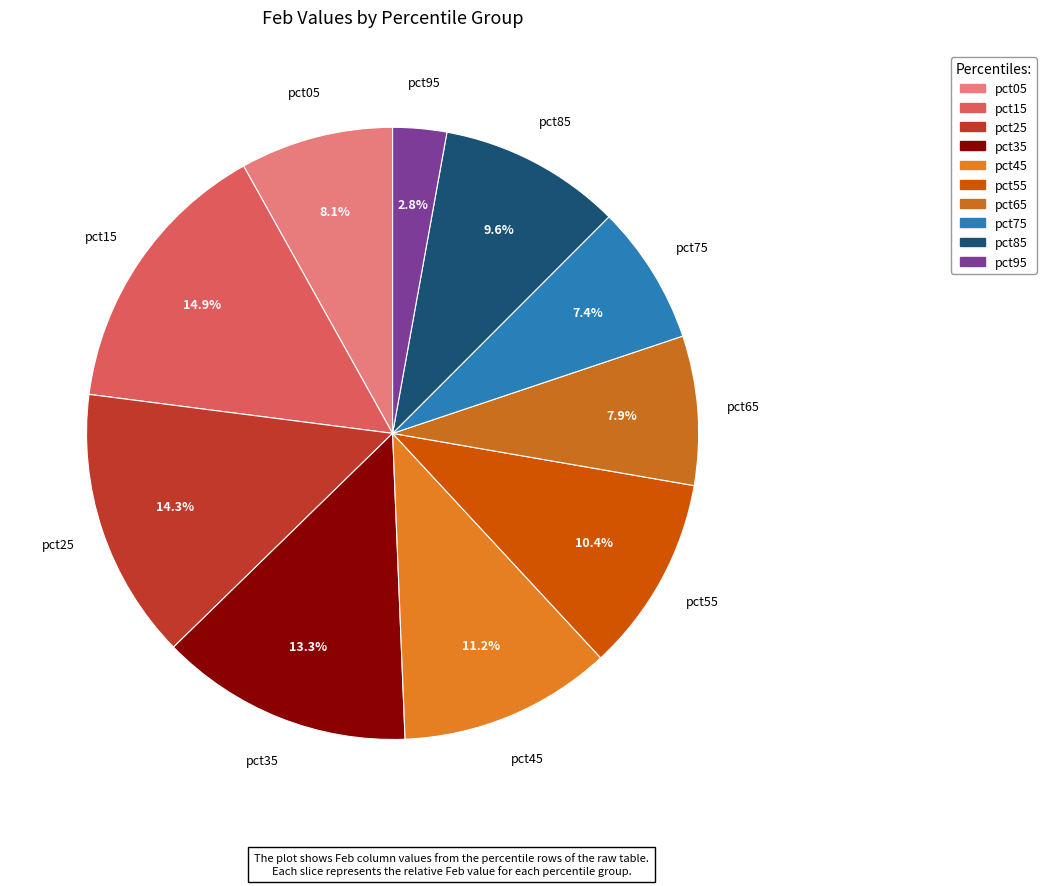

To the nearest percent, what is the average slice percentage?

10%